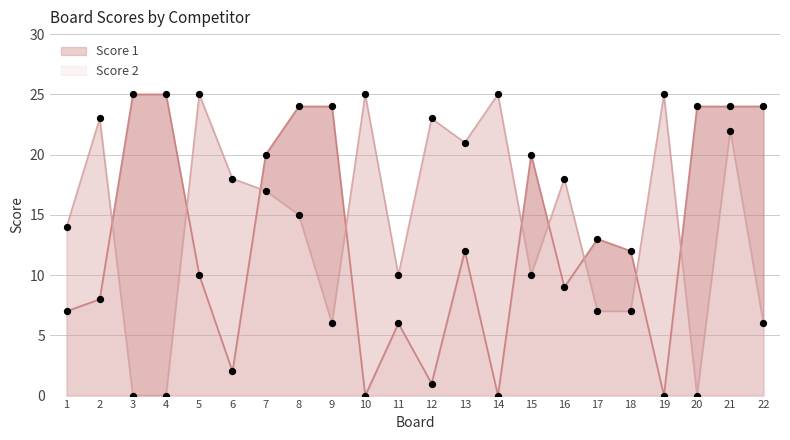

Which series has the largest total across all categories?

Score 2